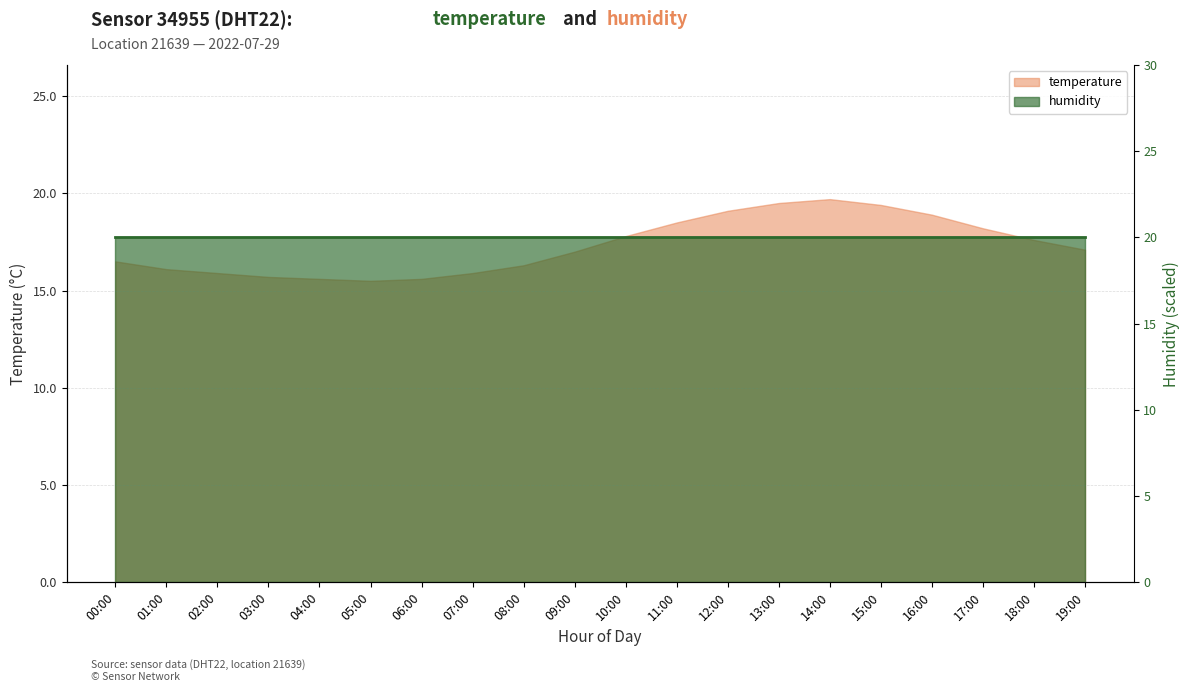

At which category does the data reach its first local peak?

14:00